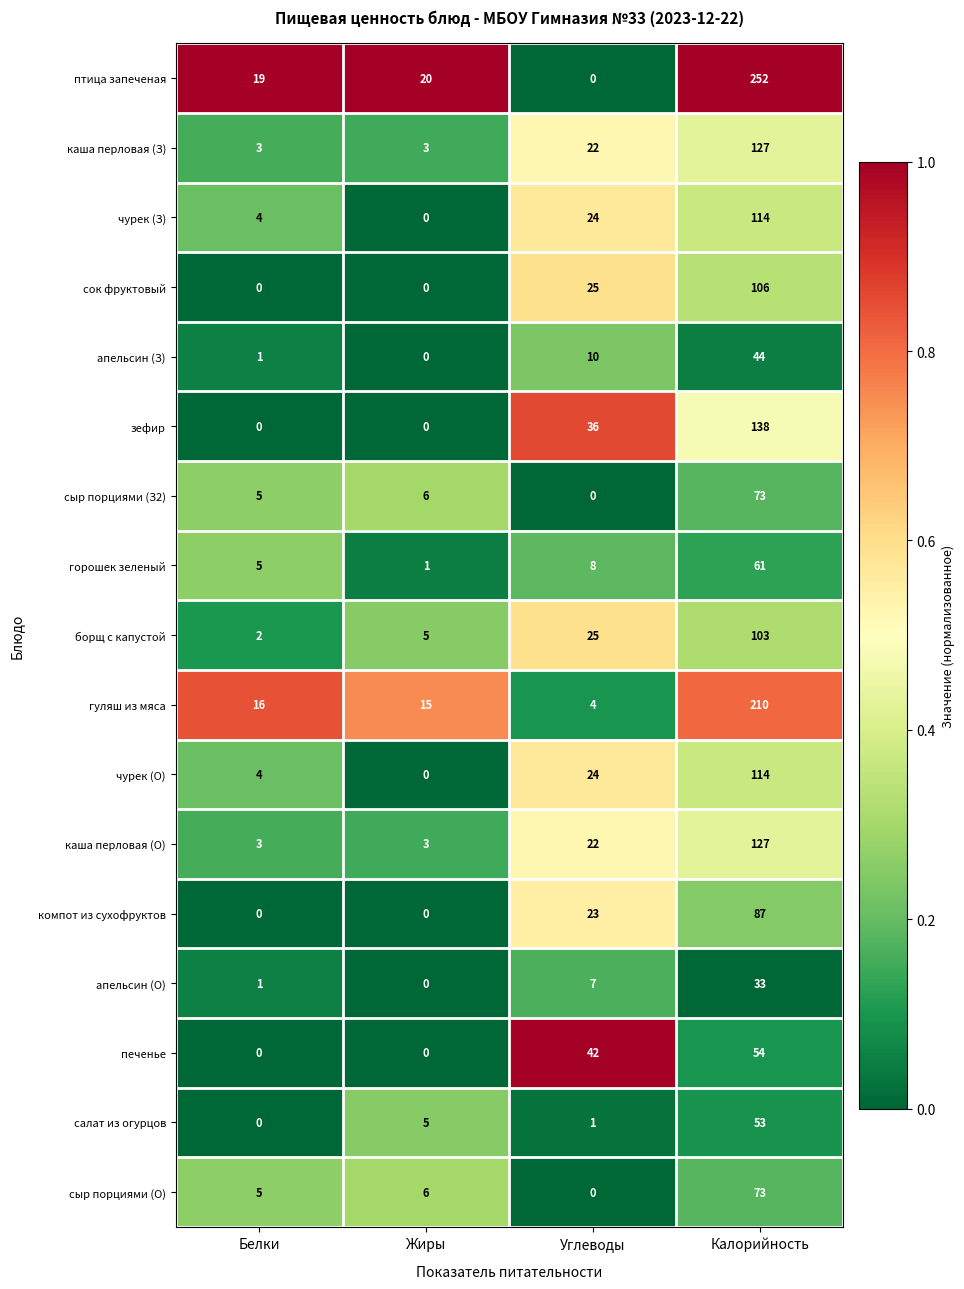

The value of компот из сухофруктов at Белки is 0. True or false?

True